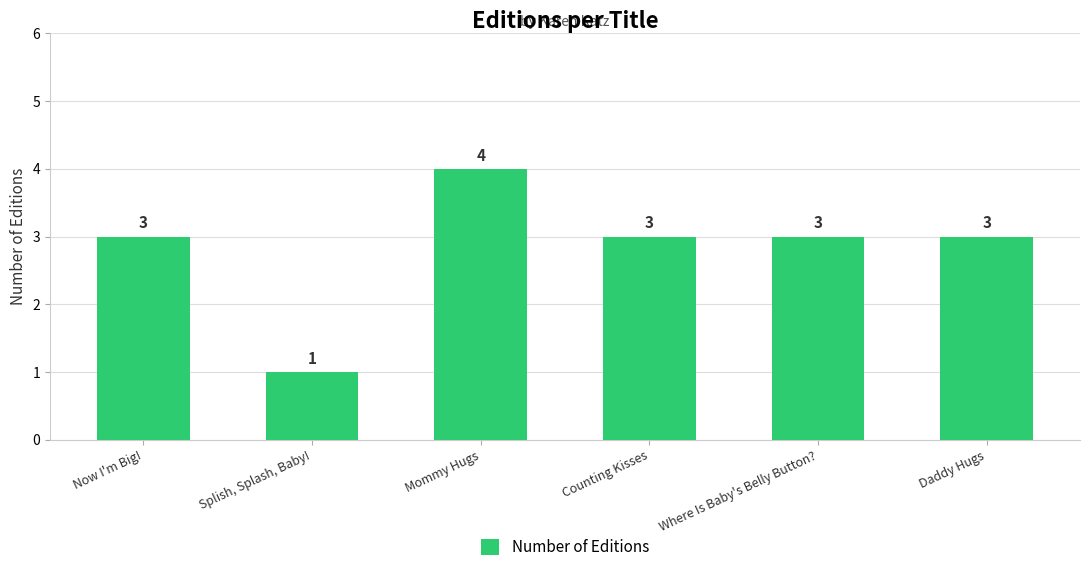

The chart shows a value of 3 at Daddy Hugs. True or false?

True